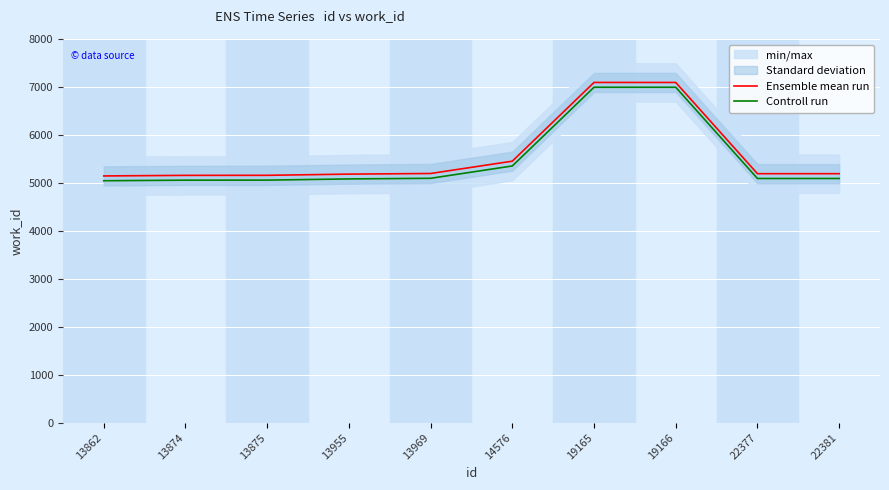

Which series changed the most between 13875 and 14576?

Ensemble mean run